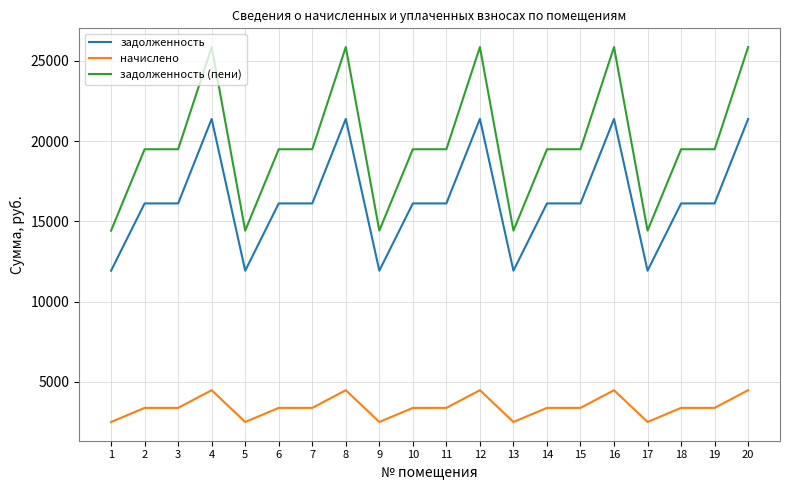

Between 4 and 5, which series saw the biggest shift?

задолженность (пени)